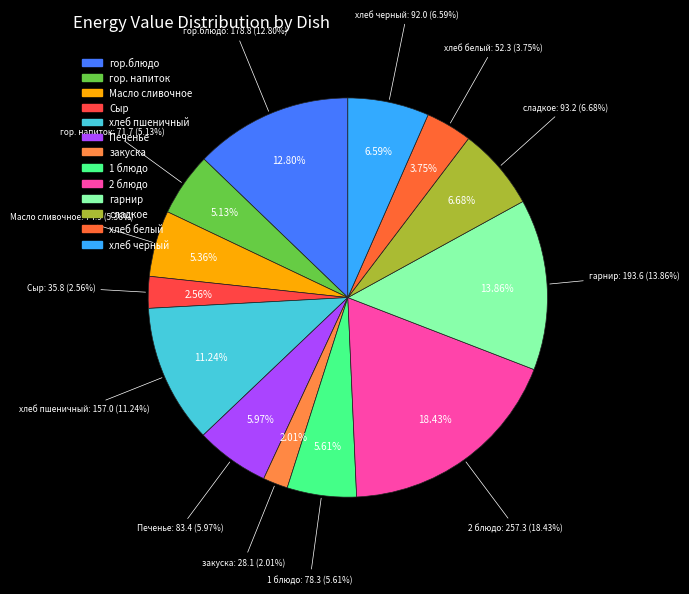

Count the number of slices in the pie.

13